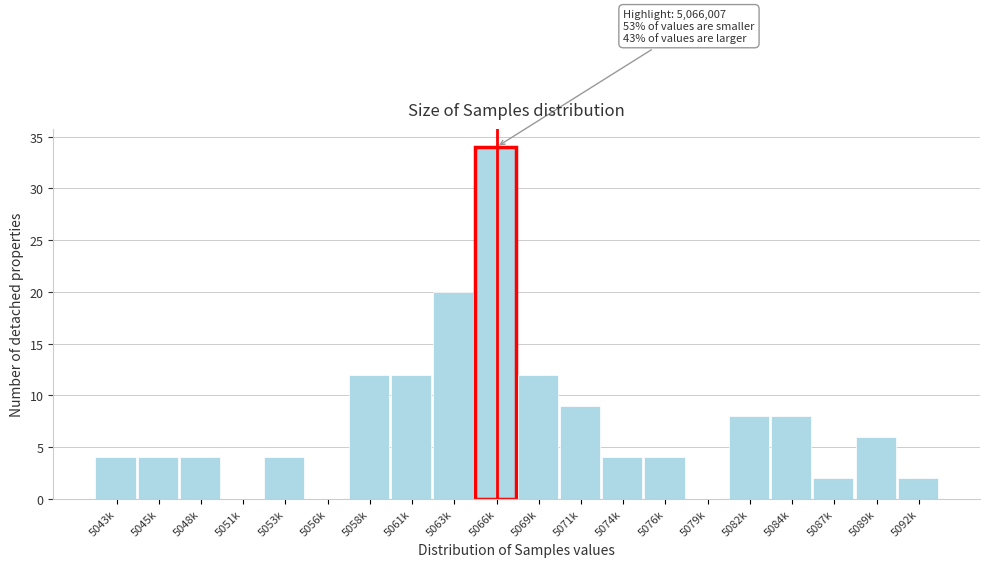

Reading left to right, extract all data points from this chart.

5043k=4	5045k=4	5048k=4	5051k=0	5053k=4	5056k=0	5058k=12	5061k=12	5063k=20	5066k=34	5069k=12	5071k=9	5074k=4	5076k=4	5079k=0	5082k=8	5084k=8	5087k=2	5089k=6	5092k=2